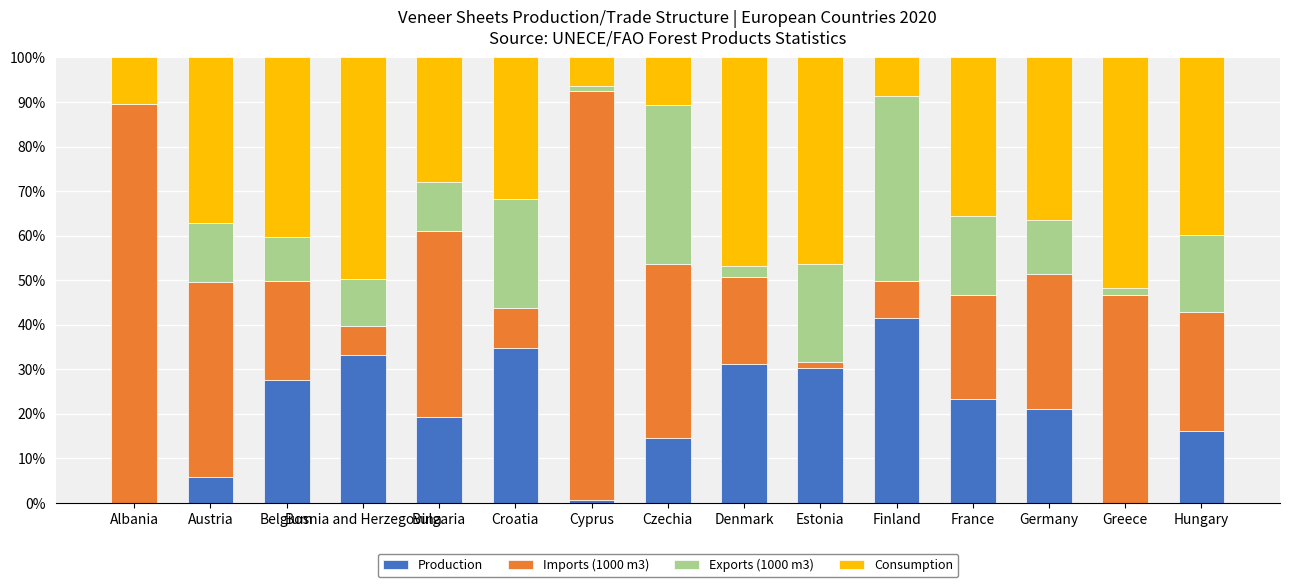

What is the difference between the Production values at Cyprus and Germany?

20.5